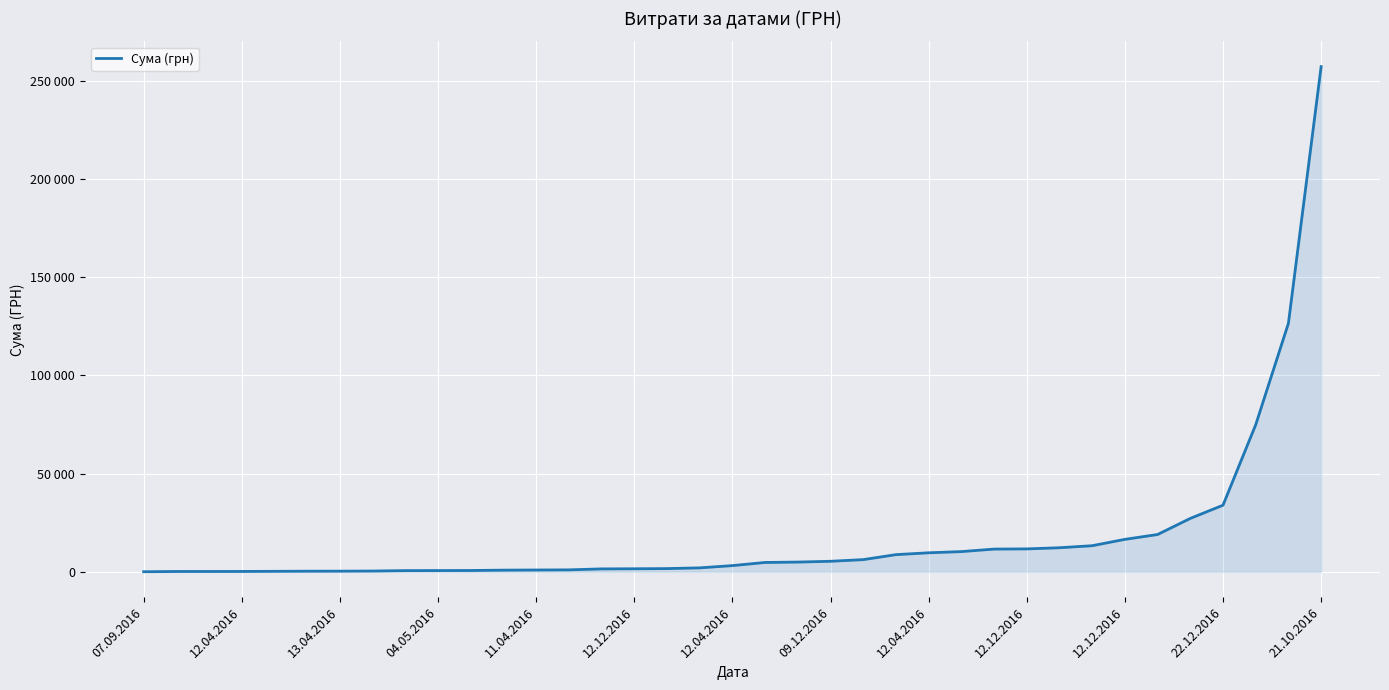

Does the chart have visible grid lines?

Yes